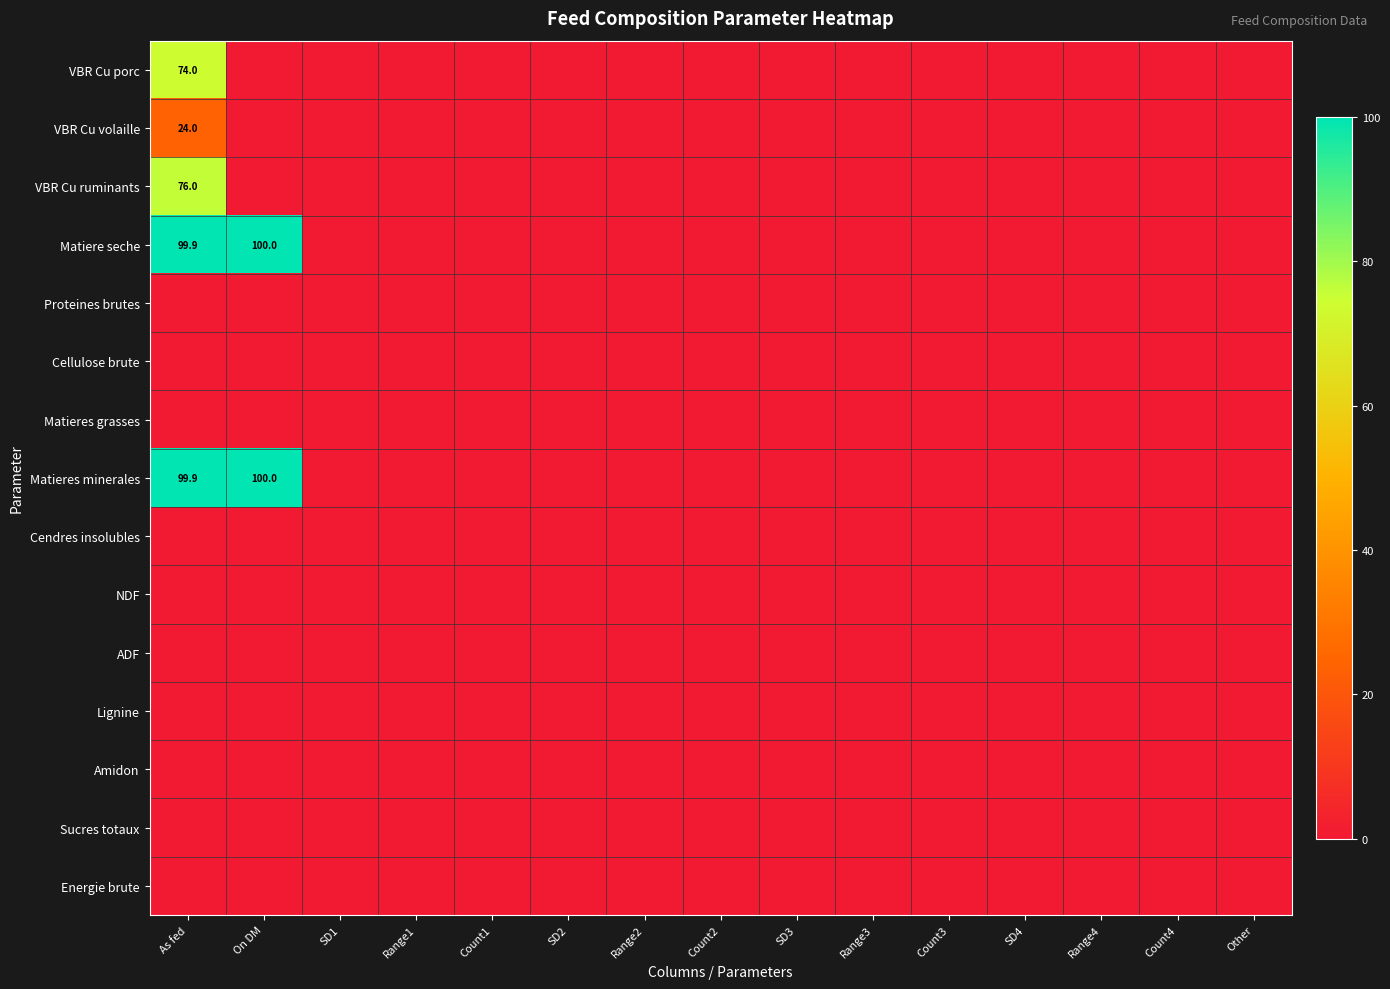

At which category is the sum across all series the highest?

As fed